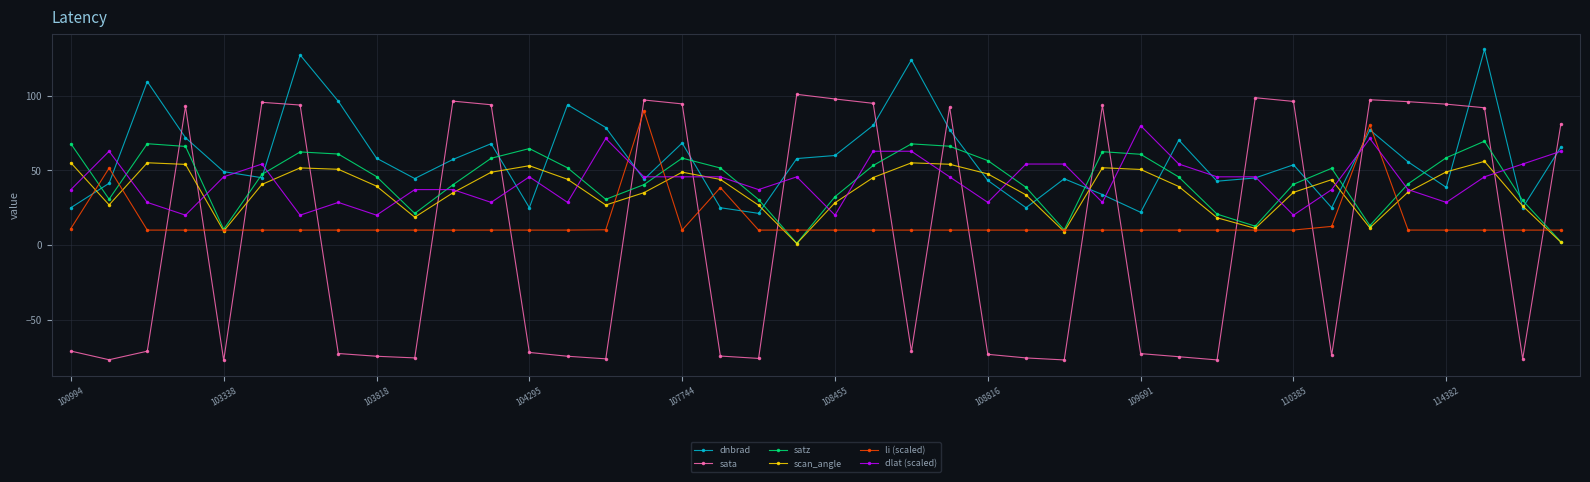

Which series has the largest total across all categories?

dnbrad